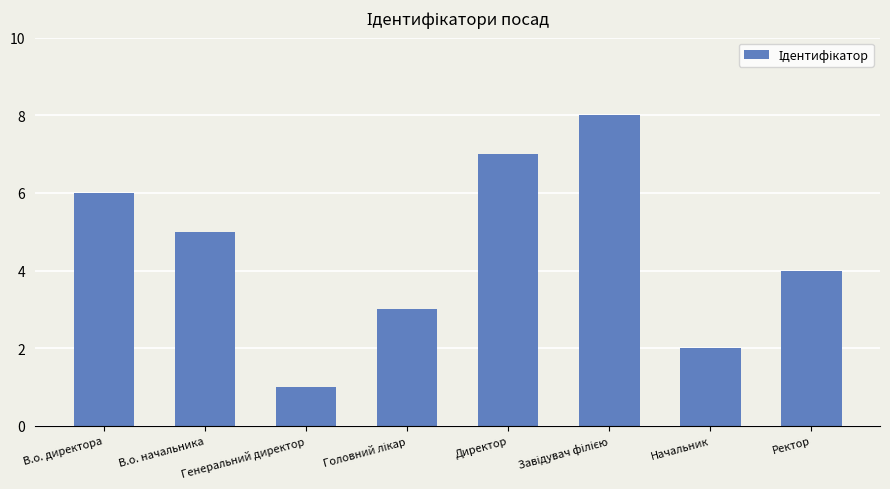

Reading left to right, list all the values displayed in this chart.

6	5	1	3	7	8	2	4